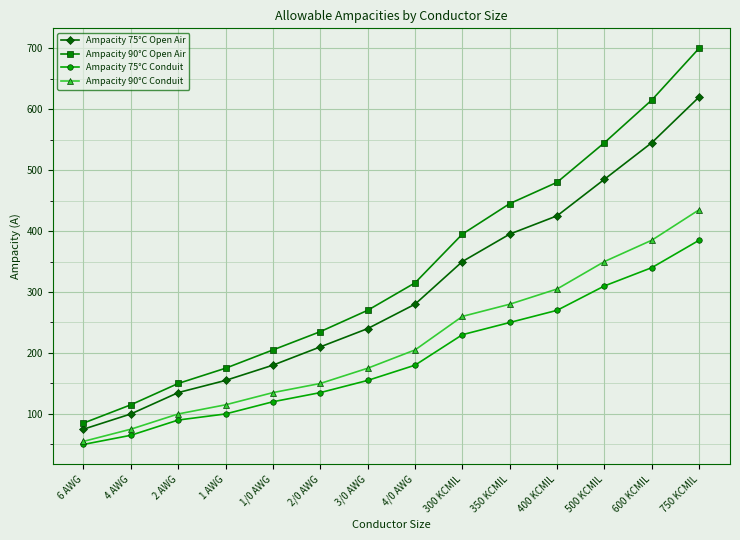

What is the greatest value displayed?

700